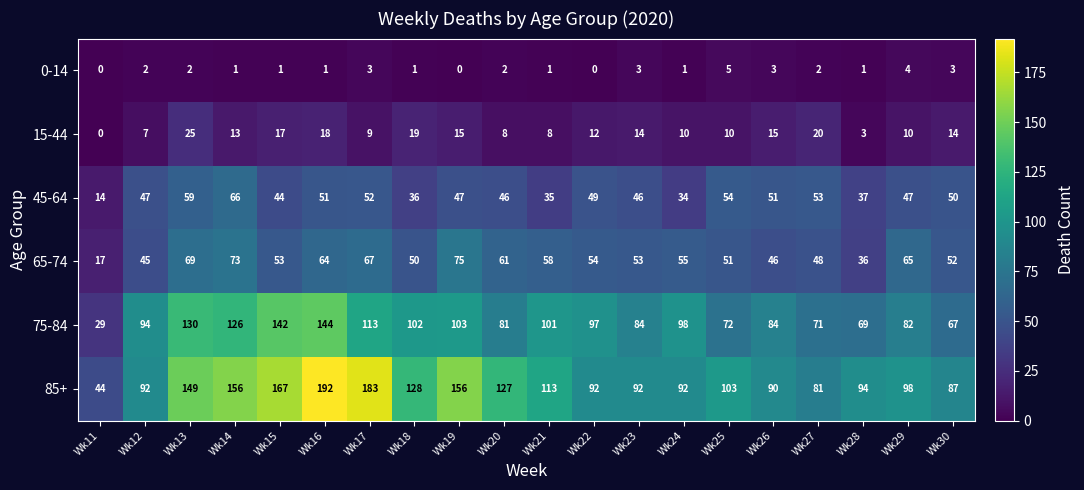

What is the average value of the 45-64 series?

46